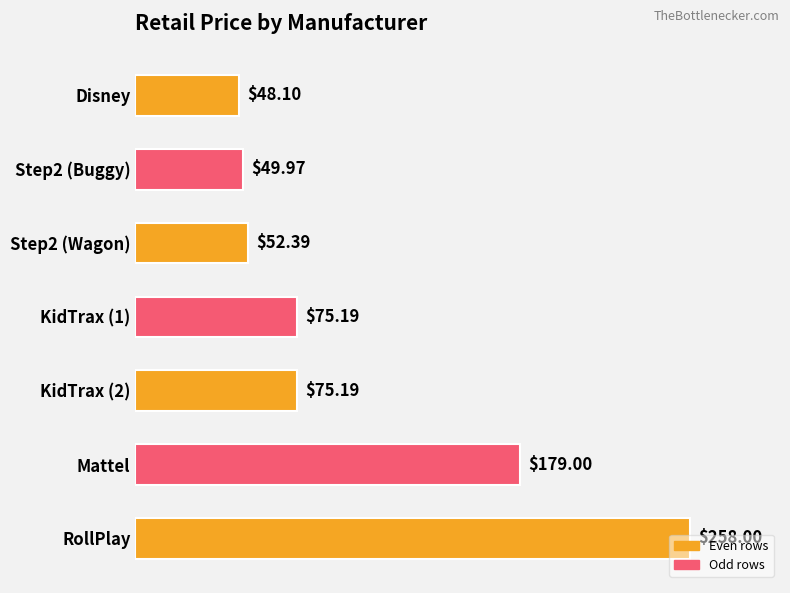

What is the change in value from Disney to RollPlay?

+209.9